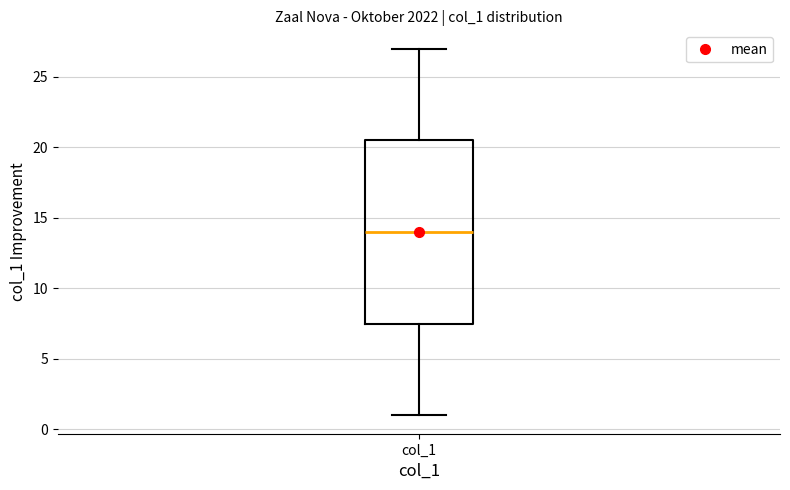

Transcribe this box plot: give where the median line is, the range the box spans, and where the two whiskers end, as read against the y-axis. The values are not printed on the chart, so give them approximately, as read against the axis.

median 14.0, box 7.5 to 20.5, whiskers 1.0 to 27.0